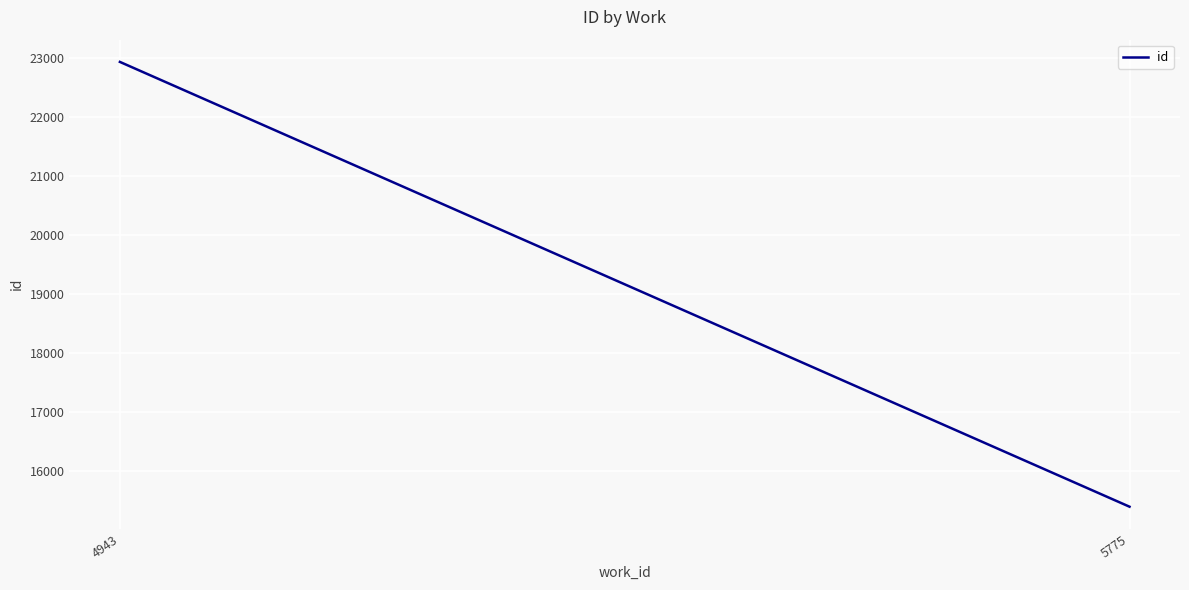

Reading right to left, list all the values displayed in this chart.

15398.5	22938.0